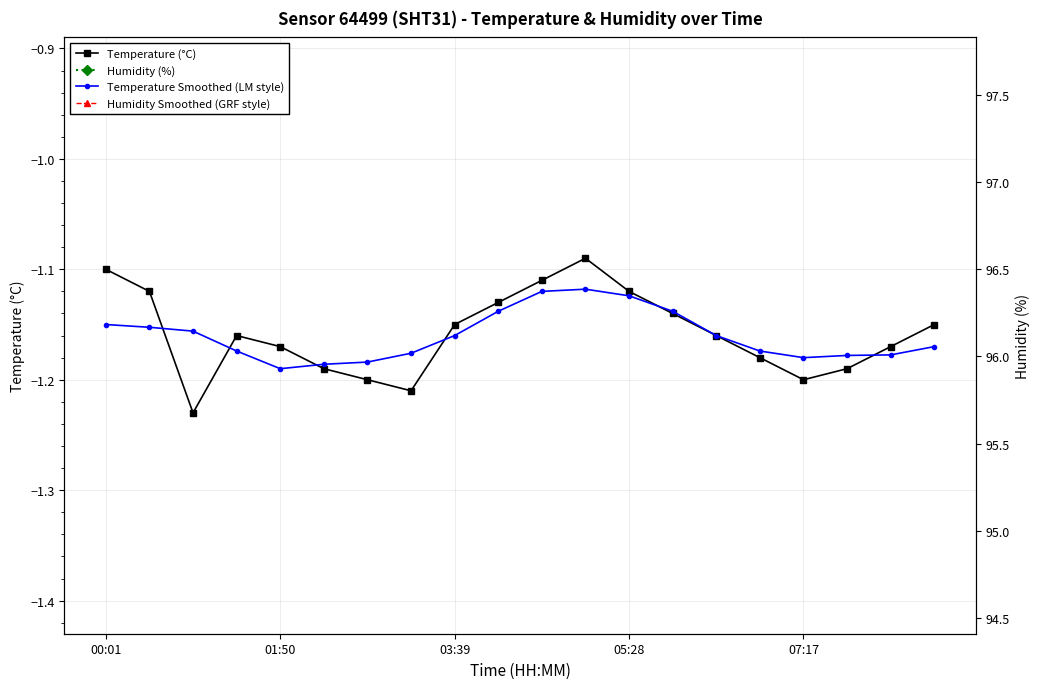

Is the value of Humidity Smoothed (GRF style) at 00:01 greater than the value of Temperature (°C) at 01:50?

Yes